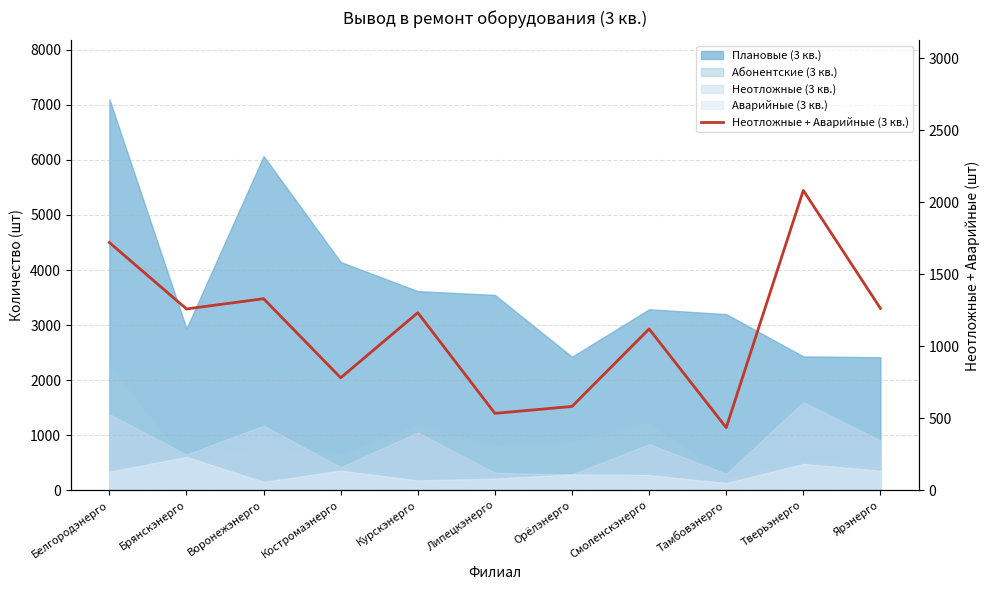

Reading left to right, list all the values displayed in this chart.

Белгородэнерго=1721	Брянскэнерго=1260	Воронежэнерго=1331	Костромаэнерго=782	Курскэнерго=1234	Липецкэнерго=535	Орёлэнерго=583	Смоленскэнерго=1121	Тамбовэнерго=436	Тверьэнерго=2083	Ярэнерго=1264